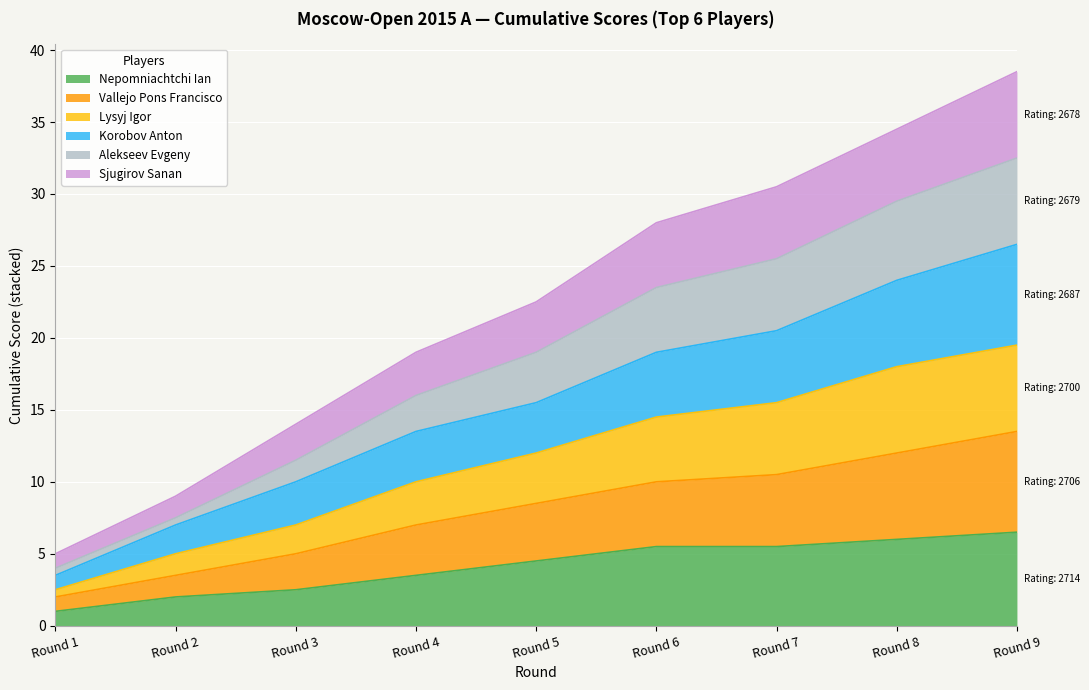

What is the maximum value for Nepomniachtchi Ian?

6.5